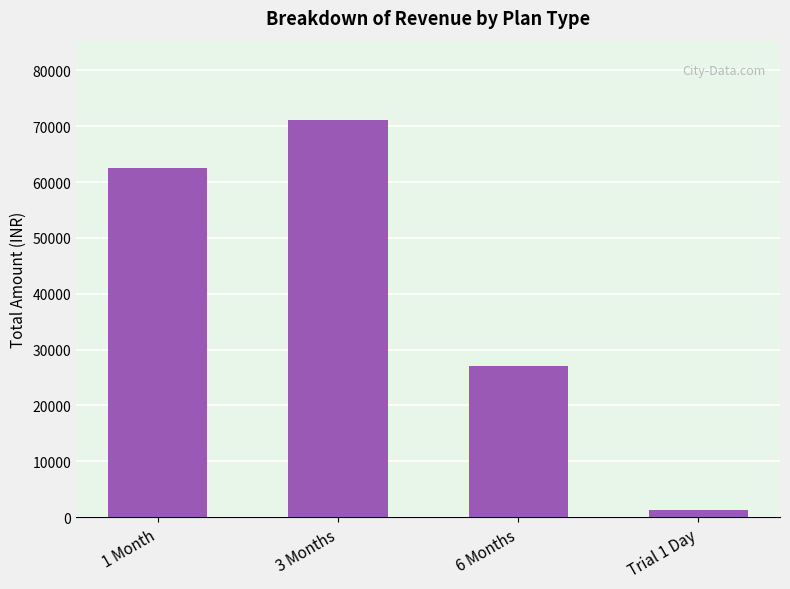

What is the sum of the values at Trial 1 Day and 6 Months?

28200